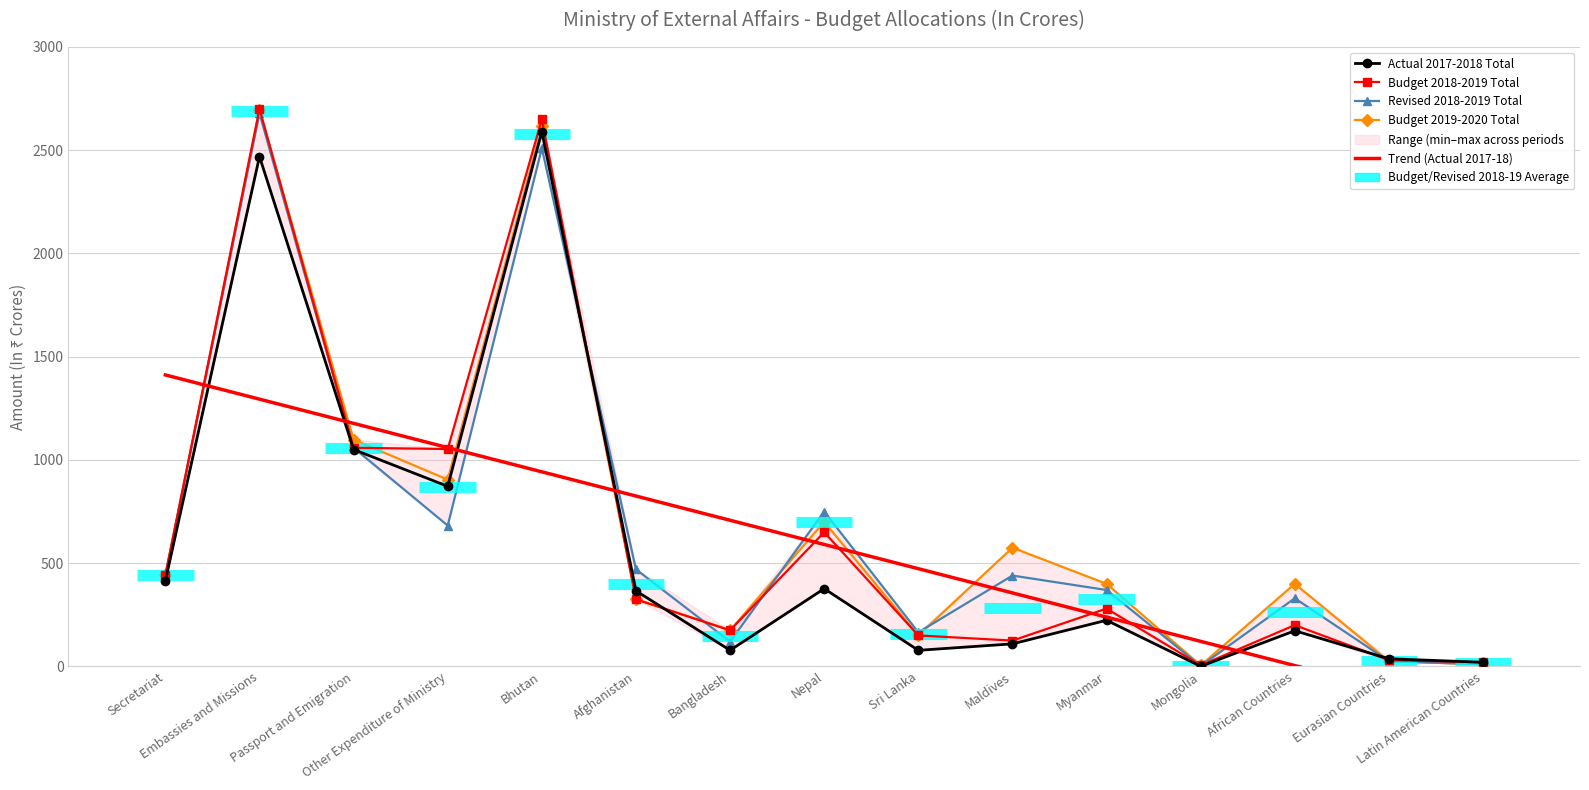

Which series has the largest range (max minus min)?

Budget 2018-2019 Total